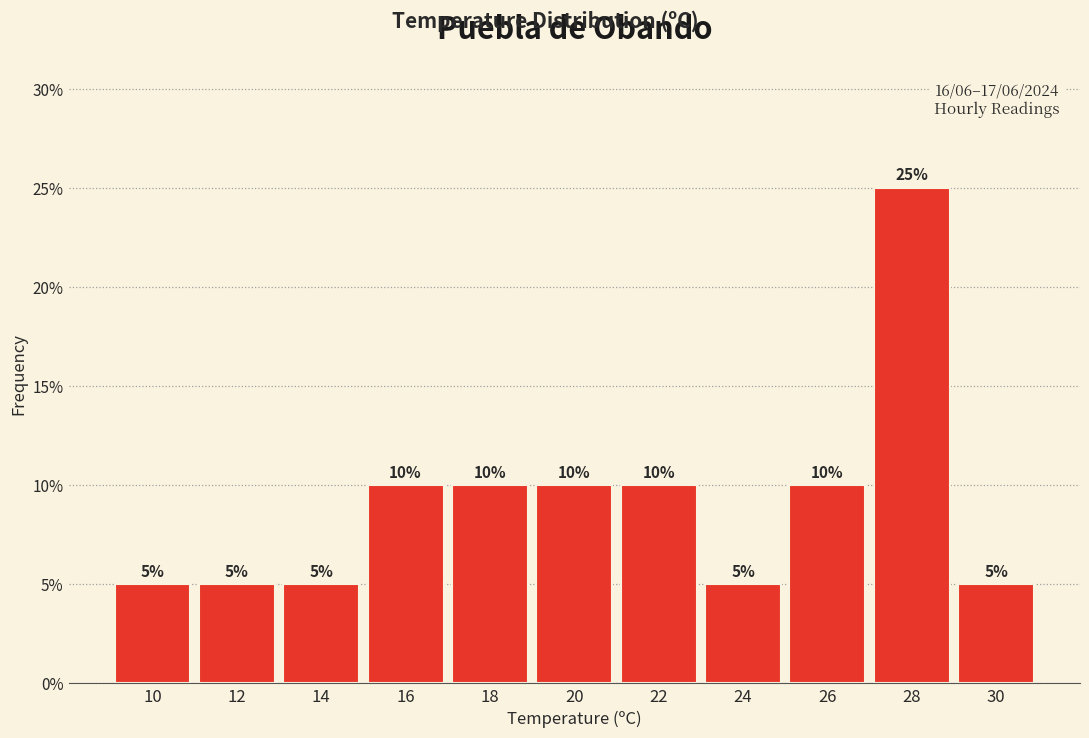

Does the chart contain any negative values?

No